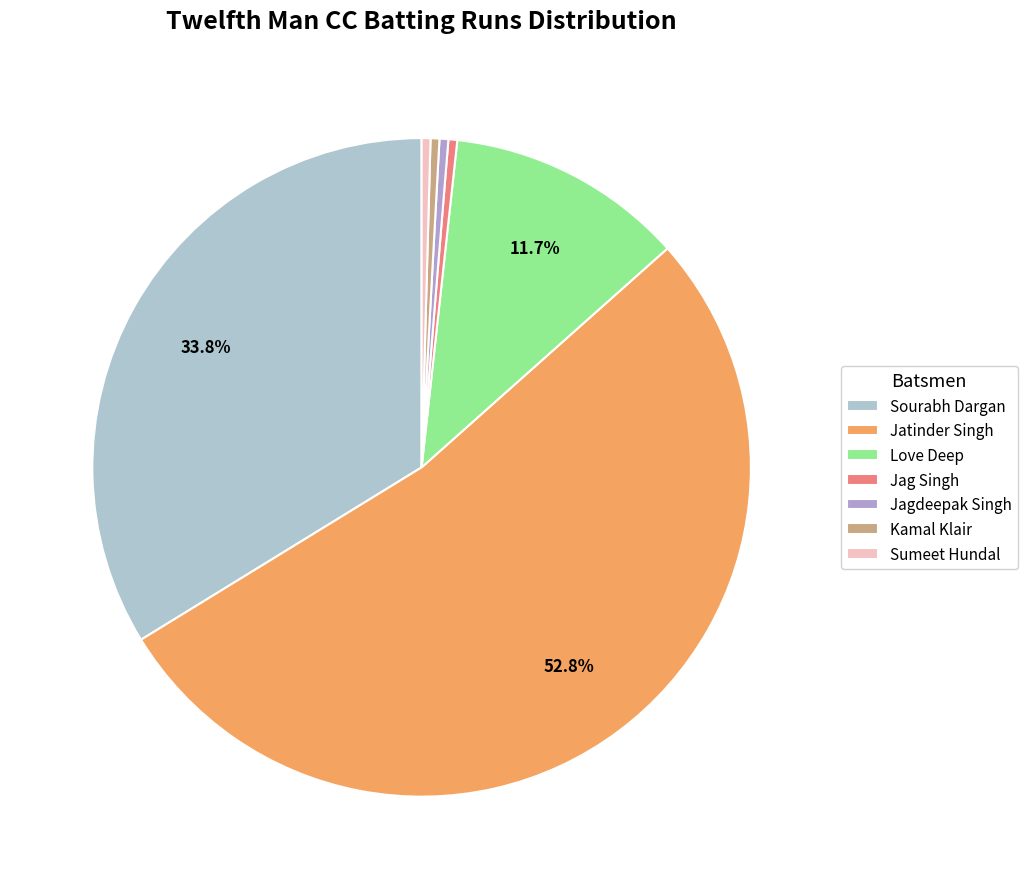

To the nearest percent, what is the combined percentage of Love Deep and Jag Singh?

12%